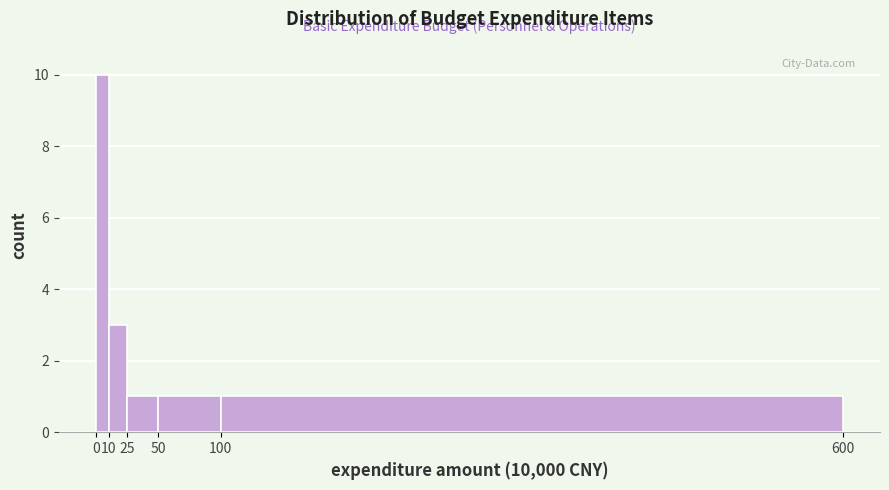

Reading left to right, list every bar in this chart as the range it spans on the x-axis followed by its height. The values are not printed on the chart, so give them approximately, as read against the axis.

0 to 10: 10
10 to 25: 3
25 to 50: 1
50 to 100: 1
100 to 600: 1